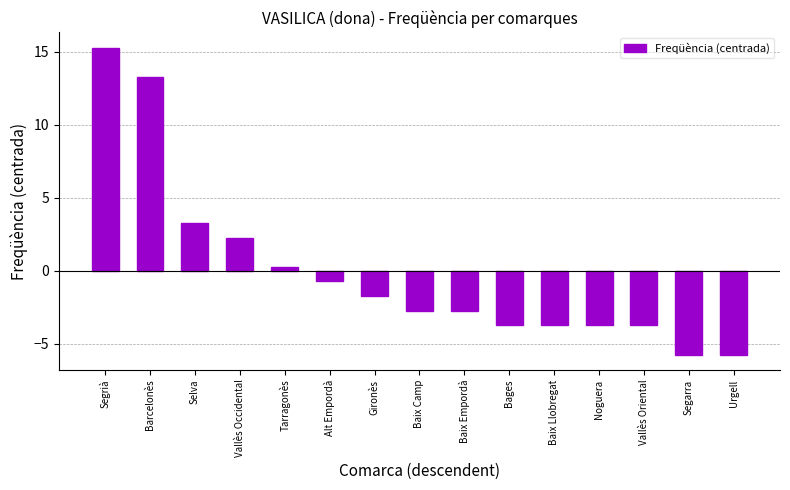

The value at Noguera is -3.7. True or false?

True